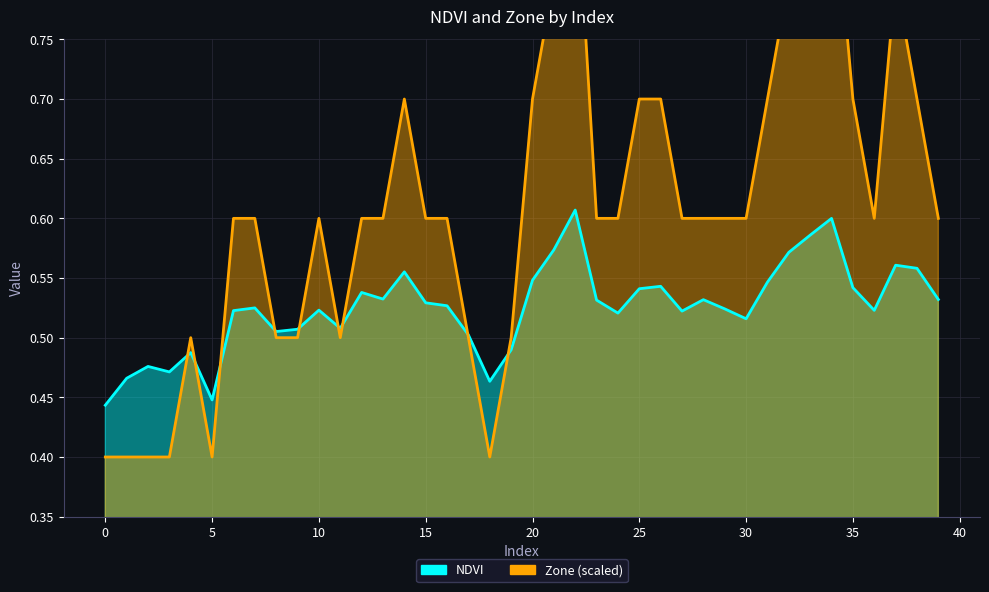

What are all the series names shown in the legend?

NDVI, Zone